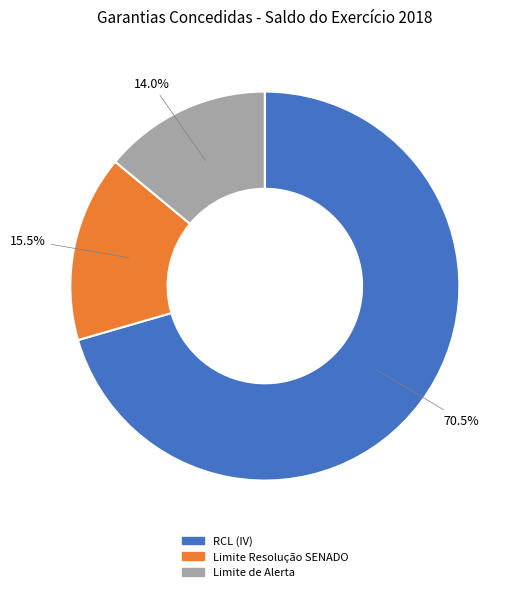

Is there any slice that represents more than half of the pie?

Yes